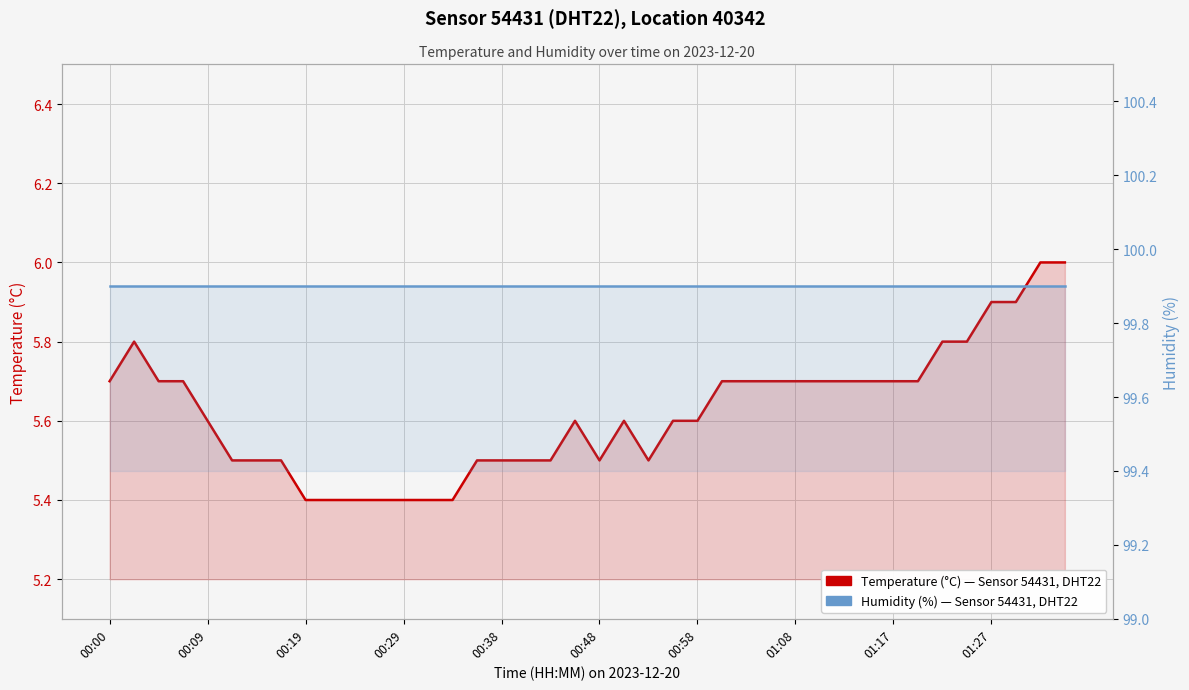

At how many categories does at least one series exceed 73?

40